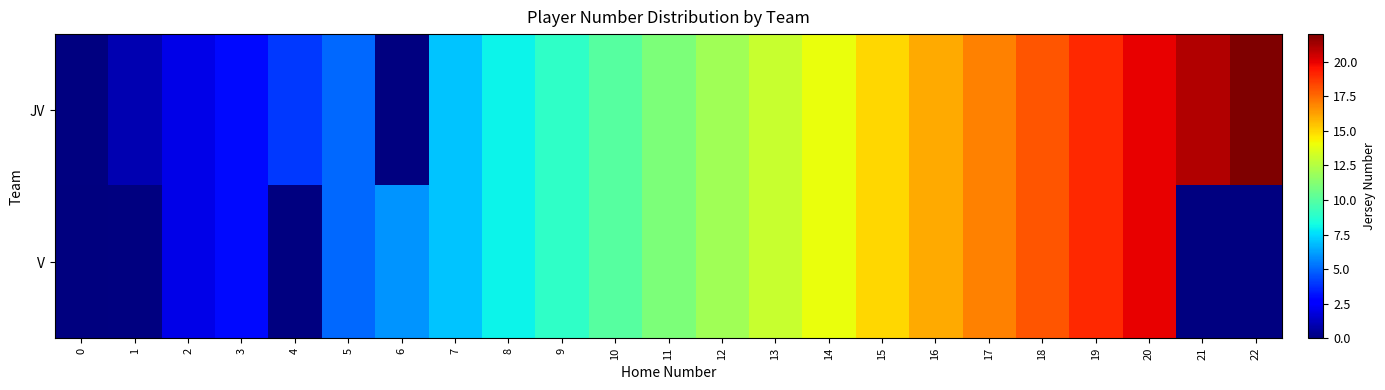

At 9, list the series in order from largest to smallest.

JV, V